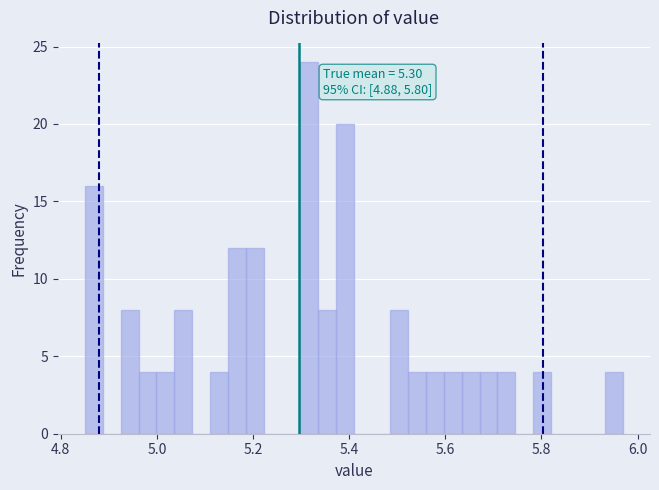

Read against the x-axis, roughly where is the centre of the tallest bar?

5.32